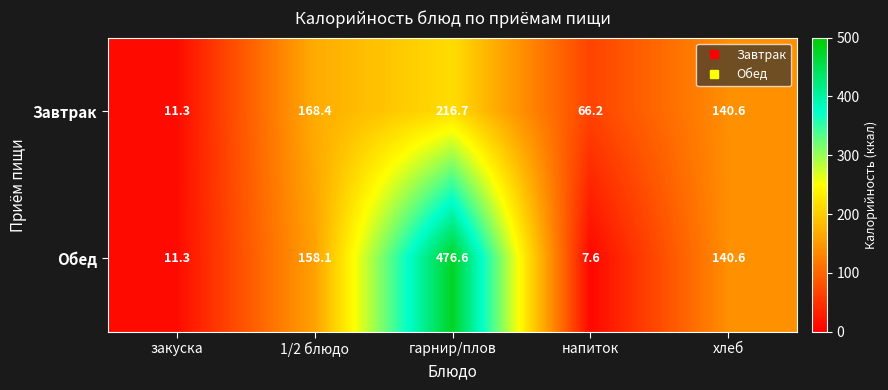

How many data points does each series have?

5